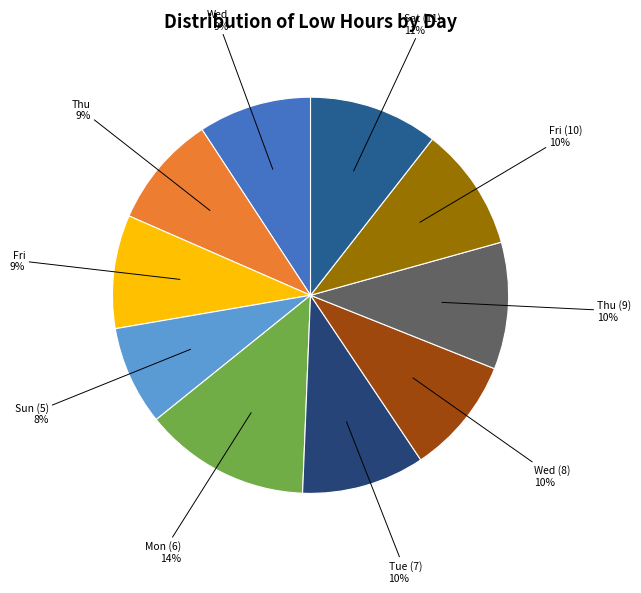

The Fri (10) slice represents 10% of the pie. True or false?

True